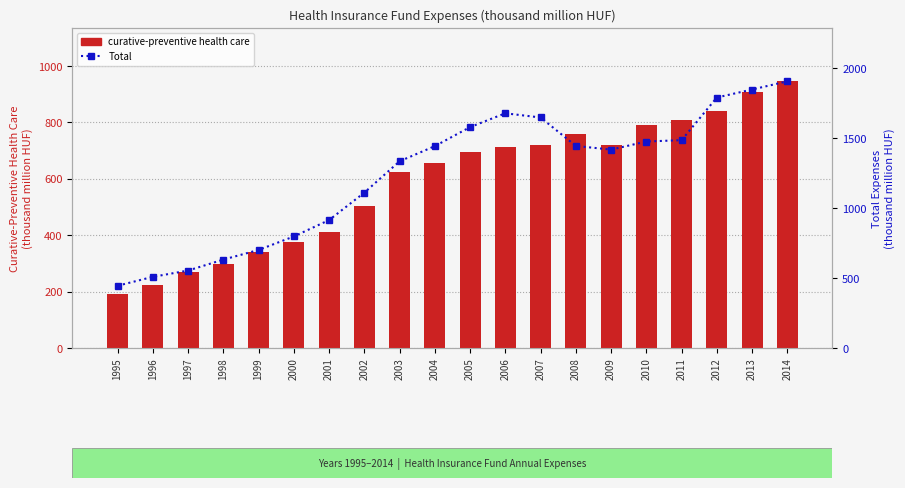

Between 2008 and 2014, which series saw the biggest shift?

Total